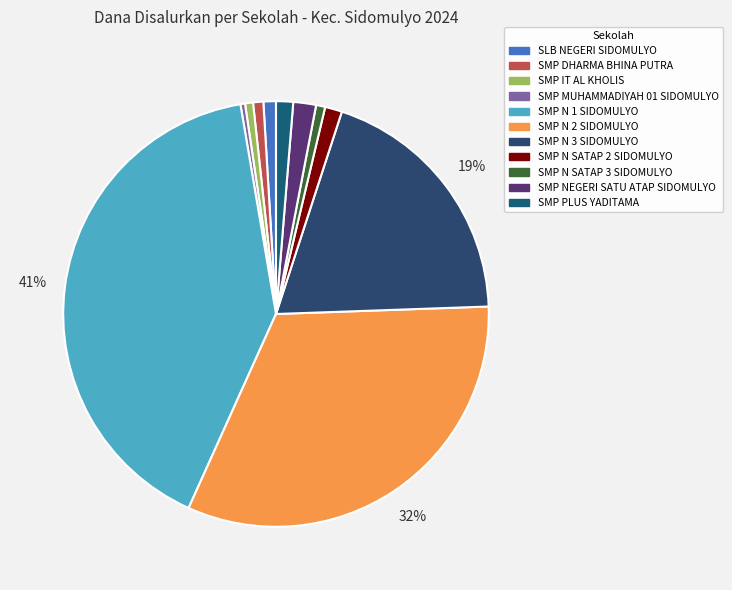

How many slices are in this pie chart?

11